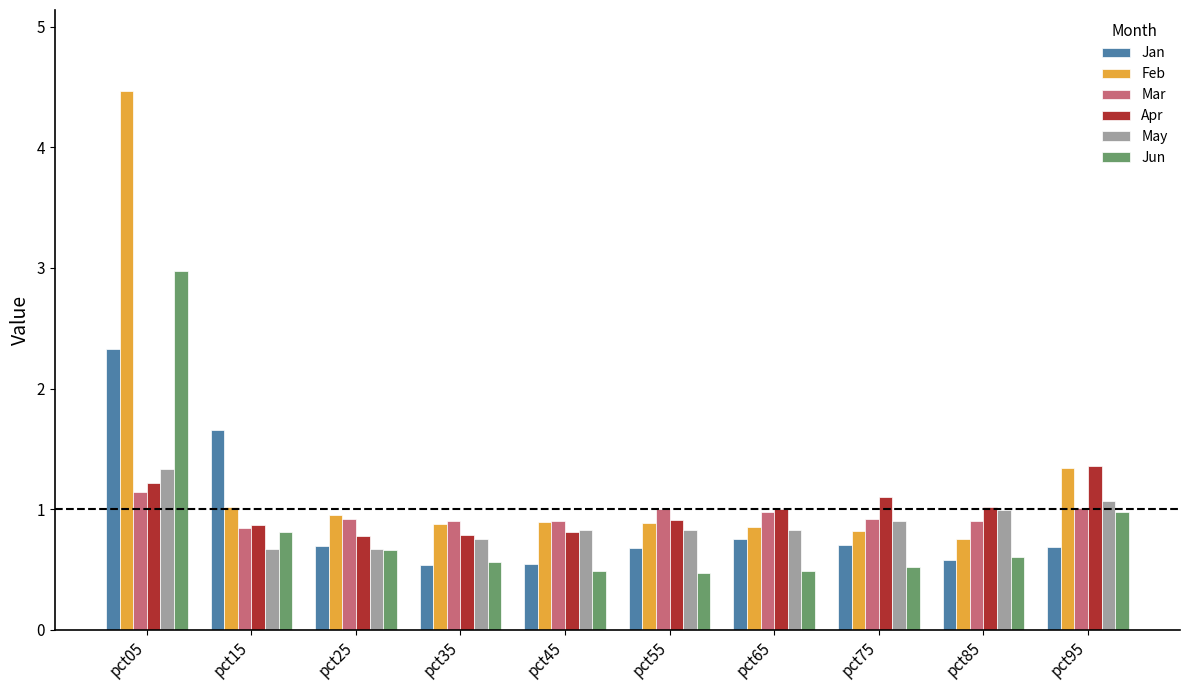

What is the value of the Mar bar at the 7th from the left?

1.0